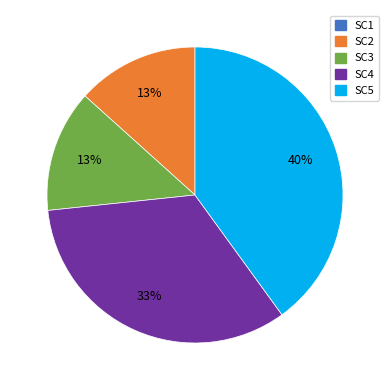

What is the largest slice in the pie chart?

SC5